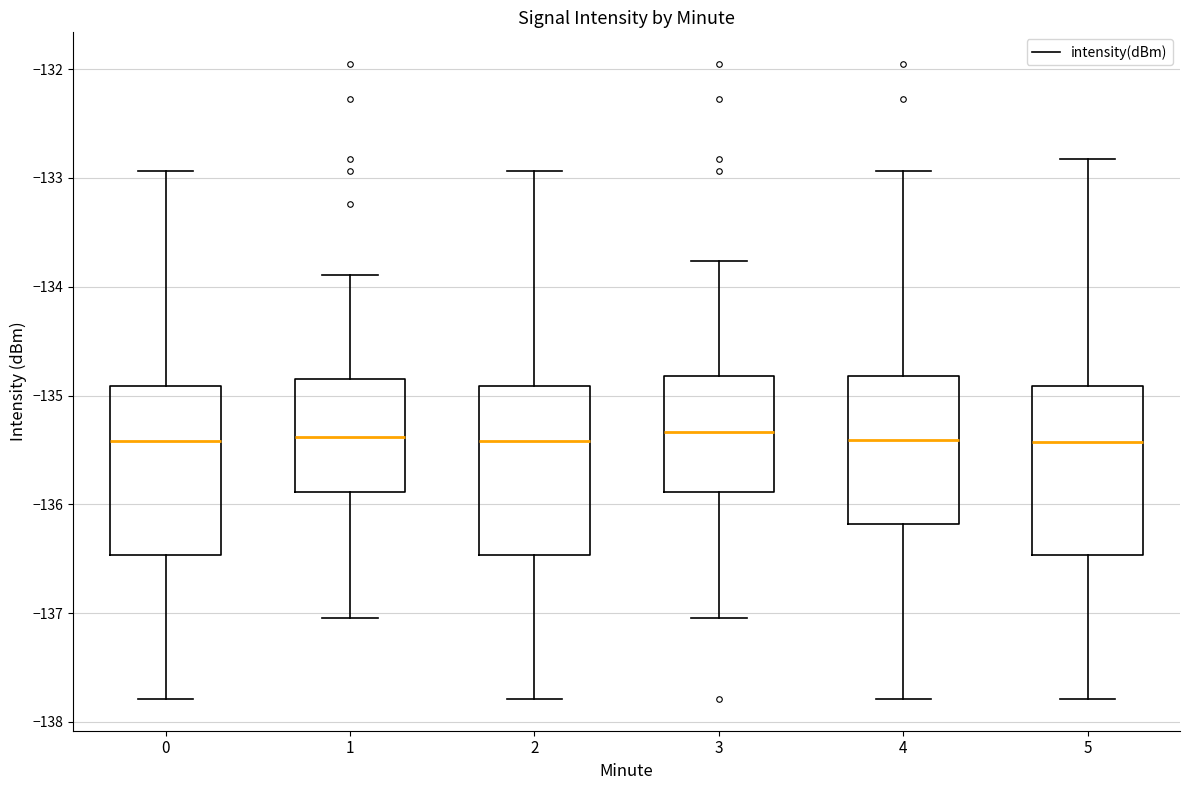

Reading left to right, transcribe this box plot: for each box, give where its median line is, the range the box spans, and where its two whiskers end, as read against the y-axis. The values are not printed on the chart, so give them approximately, as read against the axis.

0: median -135.4, box -136.5 to -134.9, whiskers -137.8 to -132.9
1: median -135.4, box -135.9 to -134.9, whiskers -137.0 to -133.9
2: median -135.4, box -136.5 to -134.9, whiskers -137.8 to -132.9
3: median -135.3, box -135.9 to -134.8, whiskers -137.0 to -133.8
4: median -135.4, box -136.2 to -134.8, whiskers -137.8 to -132.9
5: median -135.4, box -136.5 to -134.9, whiskers -137.8 to -132.8